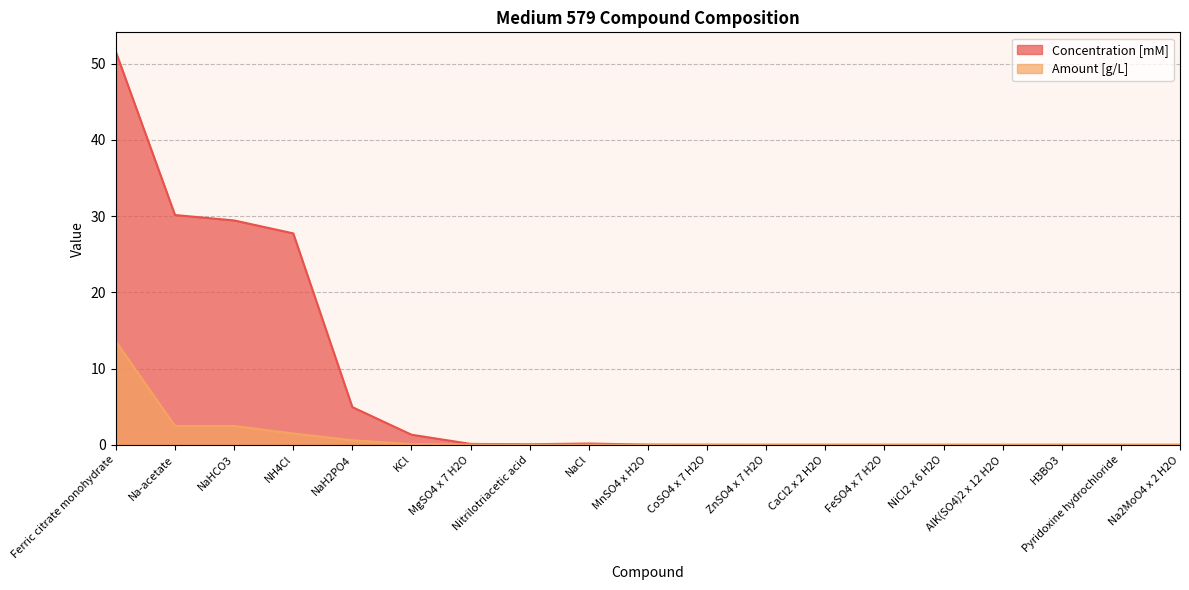

What is the sum of all Concentration [mM] values?

145.6